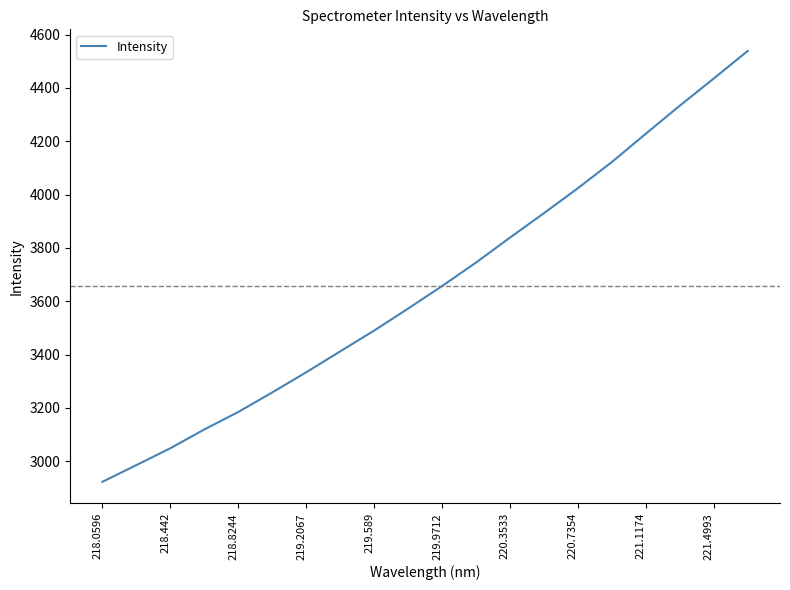

What is the maximum value shown in the chart?

4538.8